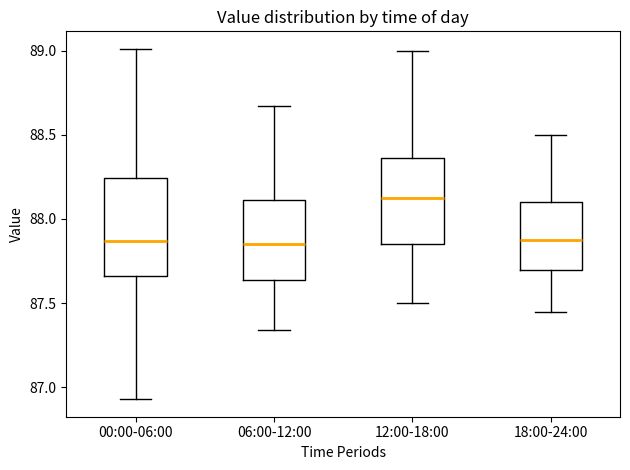

Reading left to right, transcribe this box plot: for each box, give where its median line is, the range the box spans, and where its two whiskers end, as read against the y-axis. The values are not printed on the chart, so give them approximately, as read against the axis.

00:00-06:00: median 87.85, box 87.65 to 88.25, whiskers 86.95 to 89.00
06:00-12:00: median 87.85, box 87.65 to 88.10, whiskers 87.35 to 88.65
12:00-18:00: median 88.15, box 87.85 to 88.35, whiskers 87.50 to 89.00
18:00-24:00: median 87.90, box 87.70 to 88.10, whiskers 87.45 to 88.50